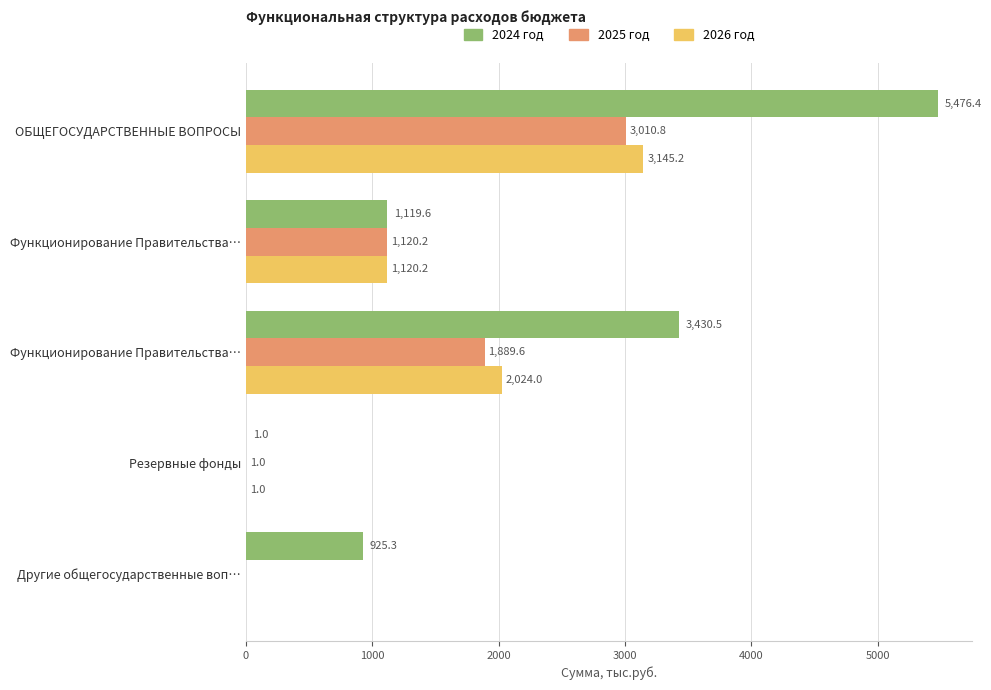

How many data points in 2026 год are above 1120?

3